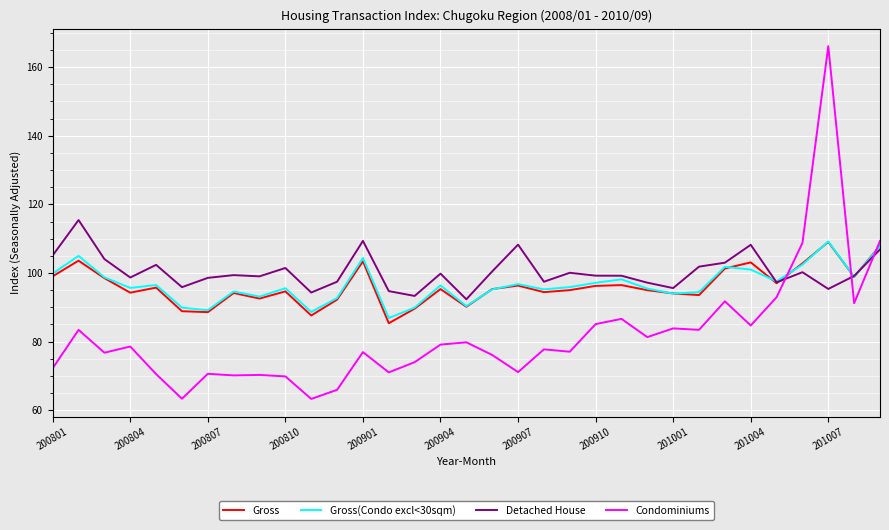

What is the maximum value shown in the chart?

166.1